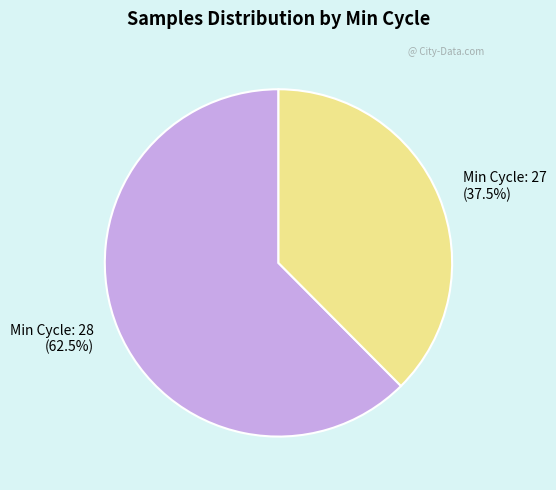

Count the number of slices in the pie.

2